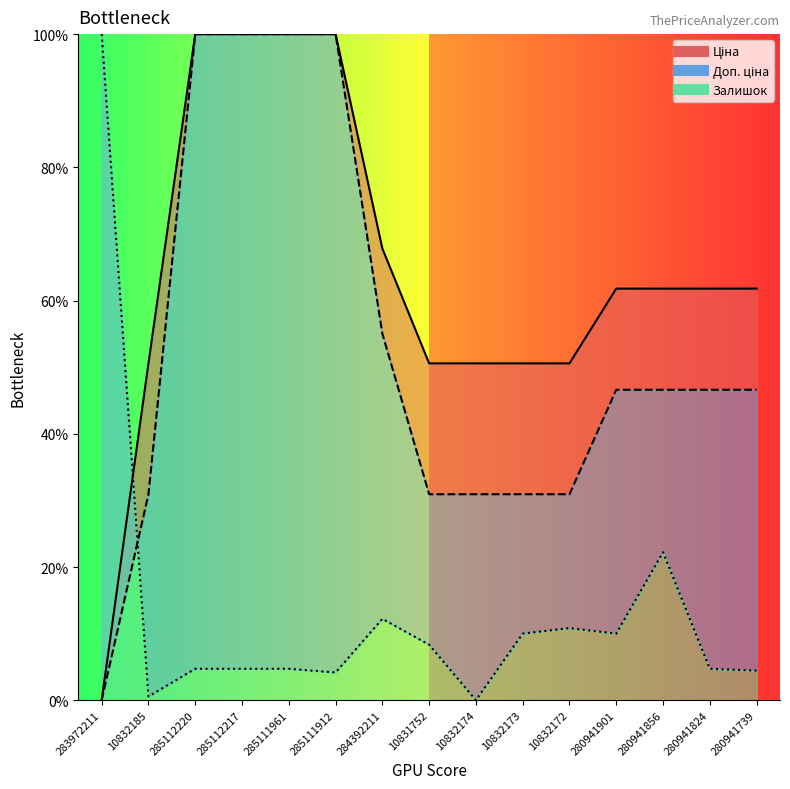

What is the label of the 2nd point from the right?

280941824